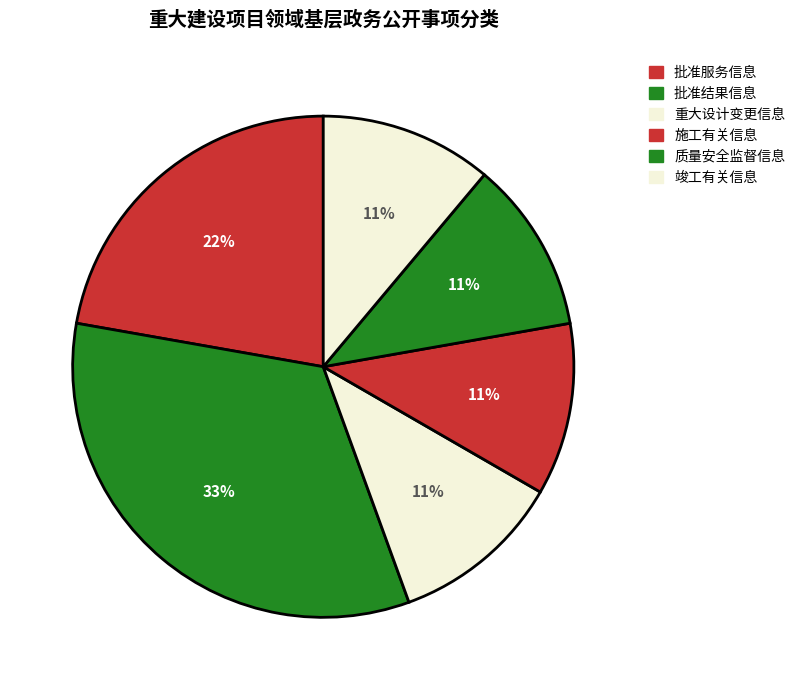

How many slices are in this pie chart?

6